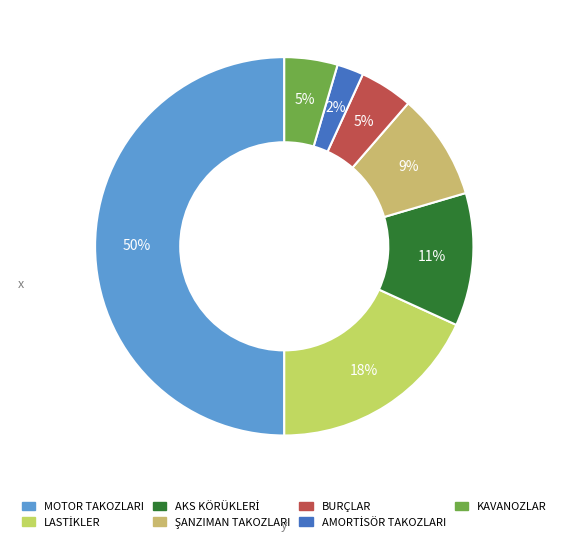

True or false: KAVANOZLAR accounts for 19% of the total.

False